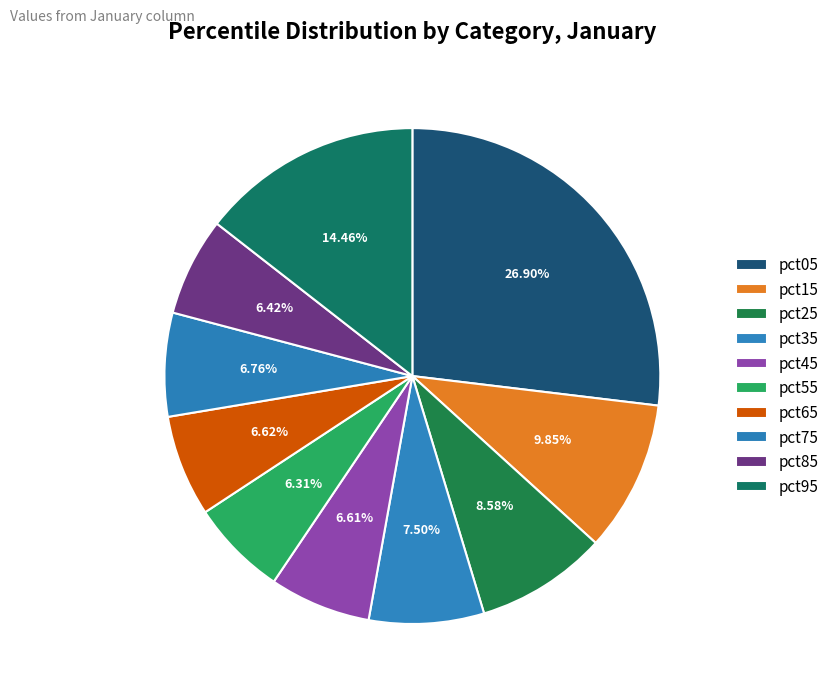

What percentage is the pct15 slice, to the nearest percent?

10%